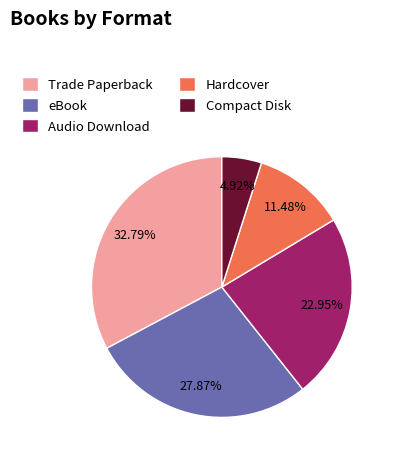

How many slices are in this pie chart?

5